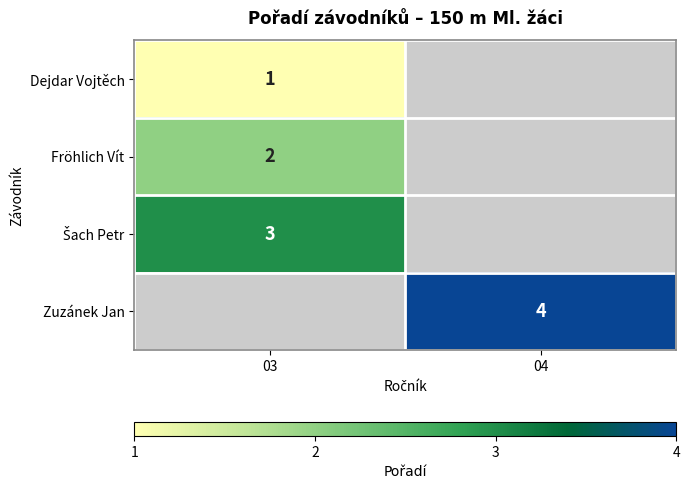

True or false: Zuzánek Jan has a value of 3 at 04.

False